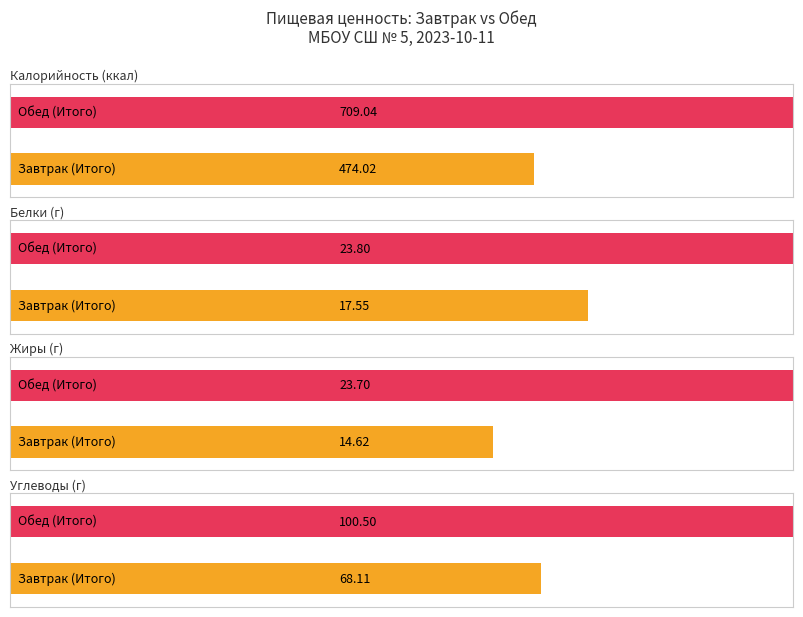

What is the total value across all series at Итого за день?

1431.3